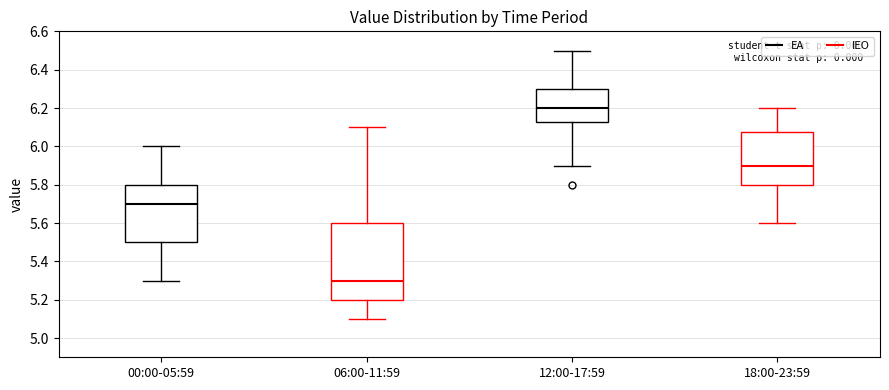

Where does the median line of the box for 12:00-17:59 sit on the y-axis? The values are not printed on the chart, so give them approximately, as read against the axis.

6.20